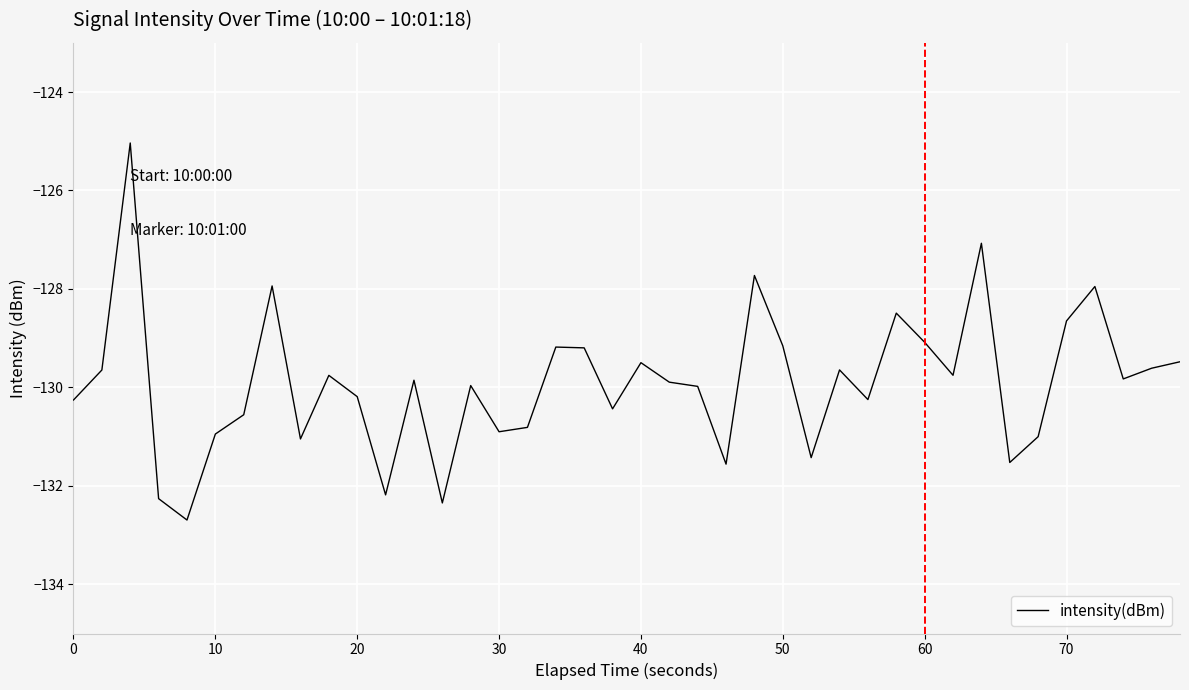

What is the greatest value displayed?

-125.0